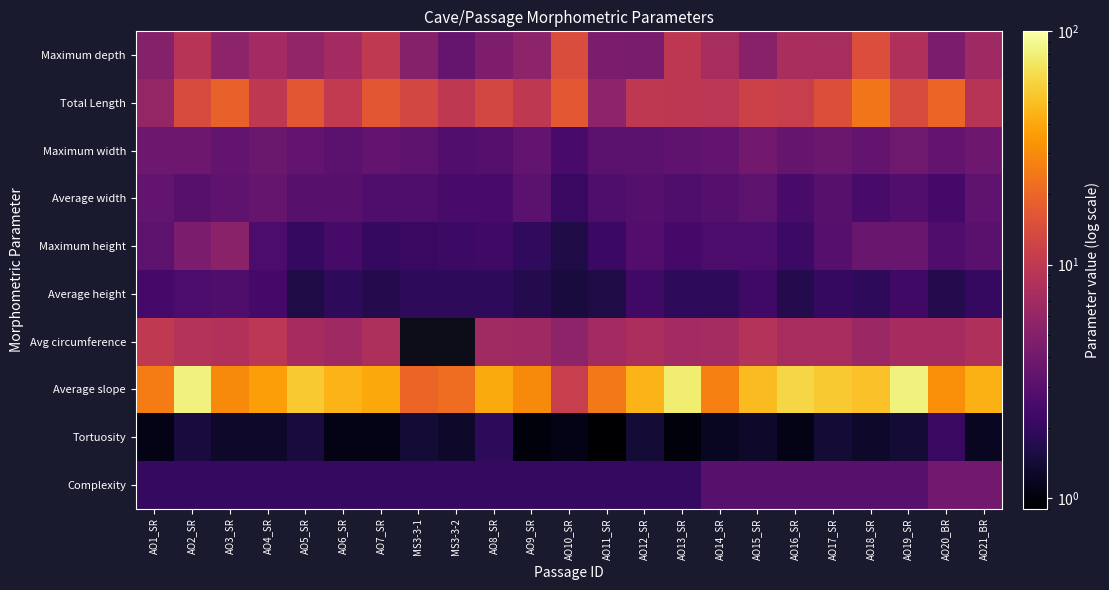

At AO19_SR, list the series in order from largest to smallest.

Average slope, Total Length, Maximum depth, Avg circumference, Maximum width, Maximum height, Complexity, Average width, Average height, Tortuosity